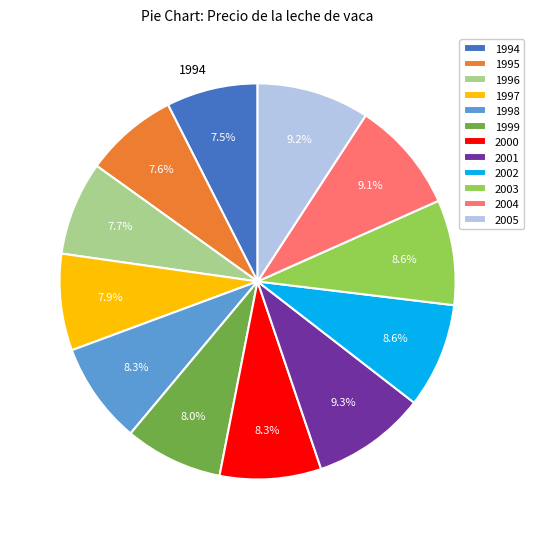

How many slices are in this pie chart?

12